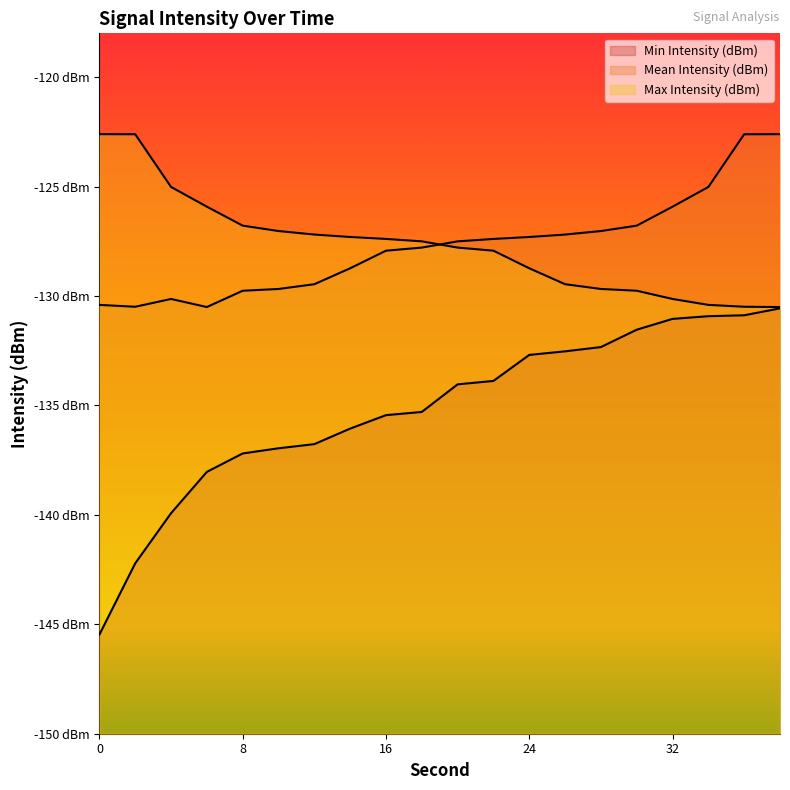

What is the average value of the Min Intensity (dBm) series?

-135.2